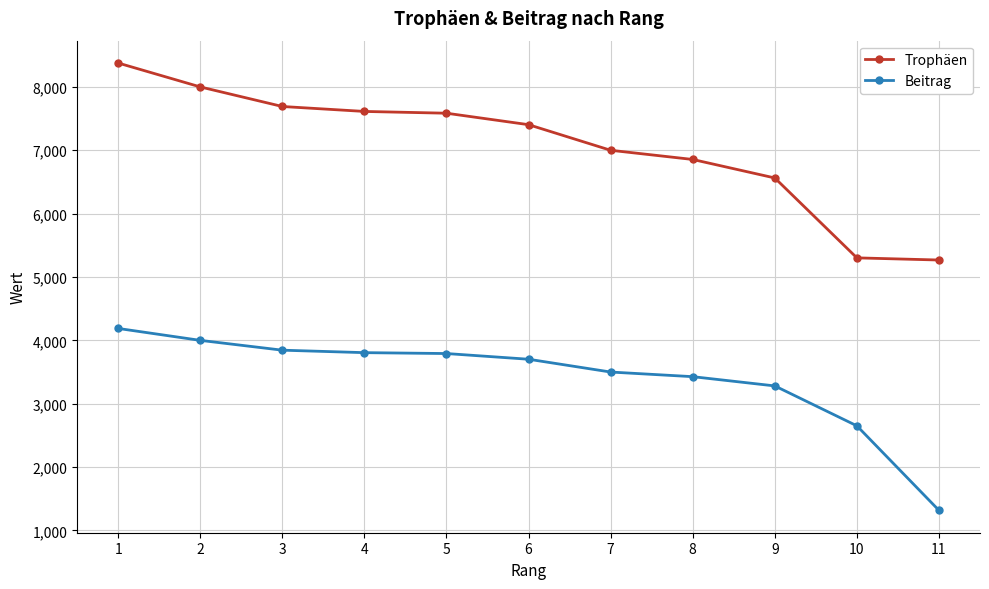

What is the value of the Trophäen point at the 4th from the left?

7613